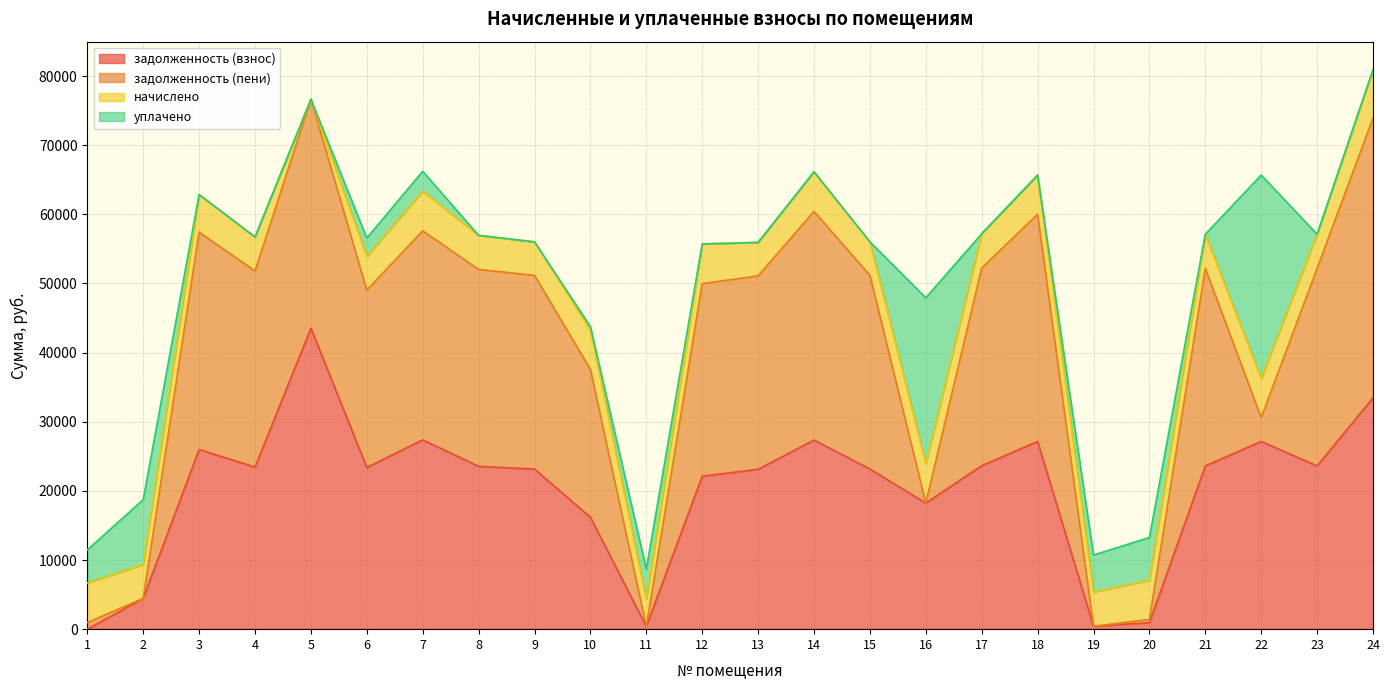

Where is задолженность (взнос) nearest to the value 21764?

12